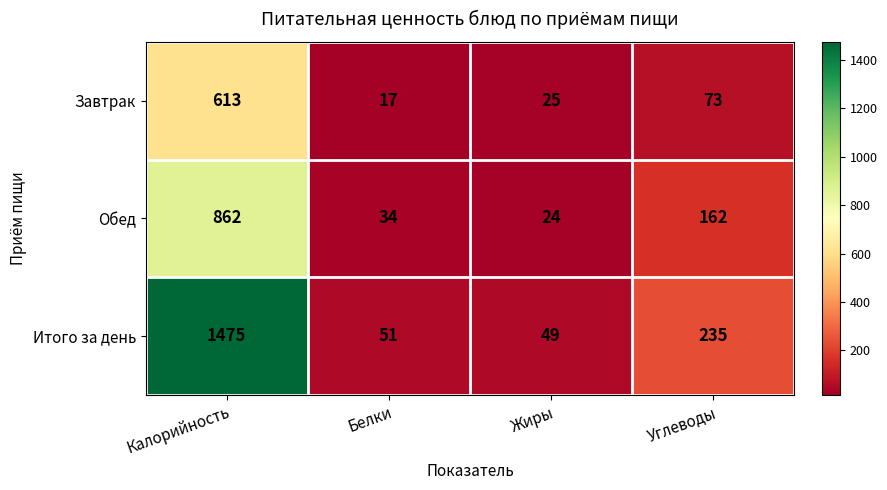

What is the total value across all series at Жиры?

98